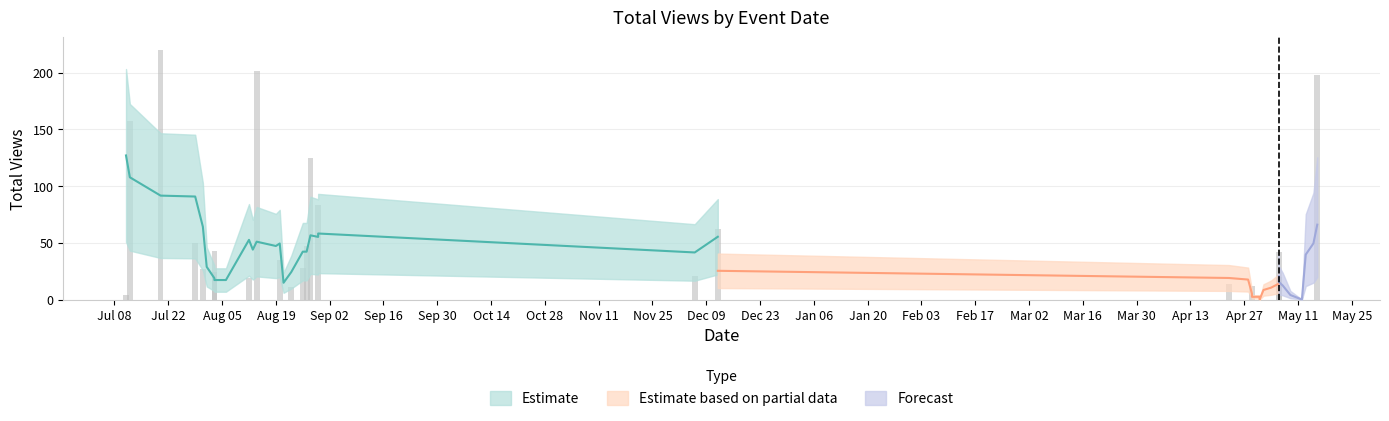

Between 2020-05-13 and 2019-12-12, which is larger?

2019-12-12